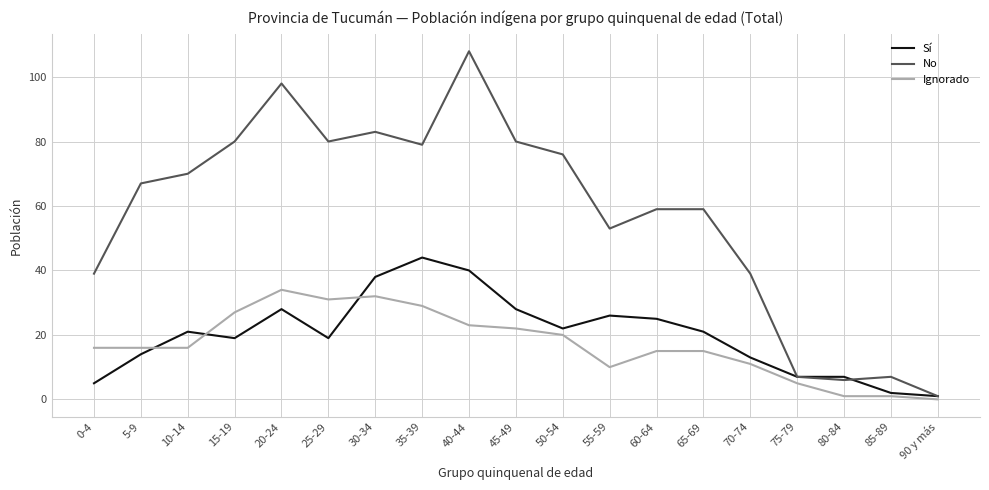

True or false: Sí has a value of 10 at 65-69.

False